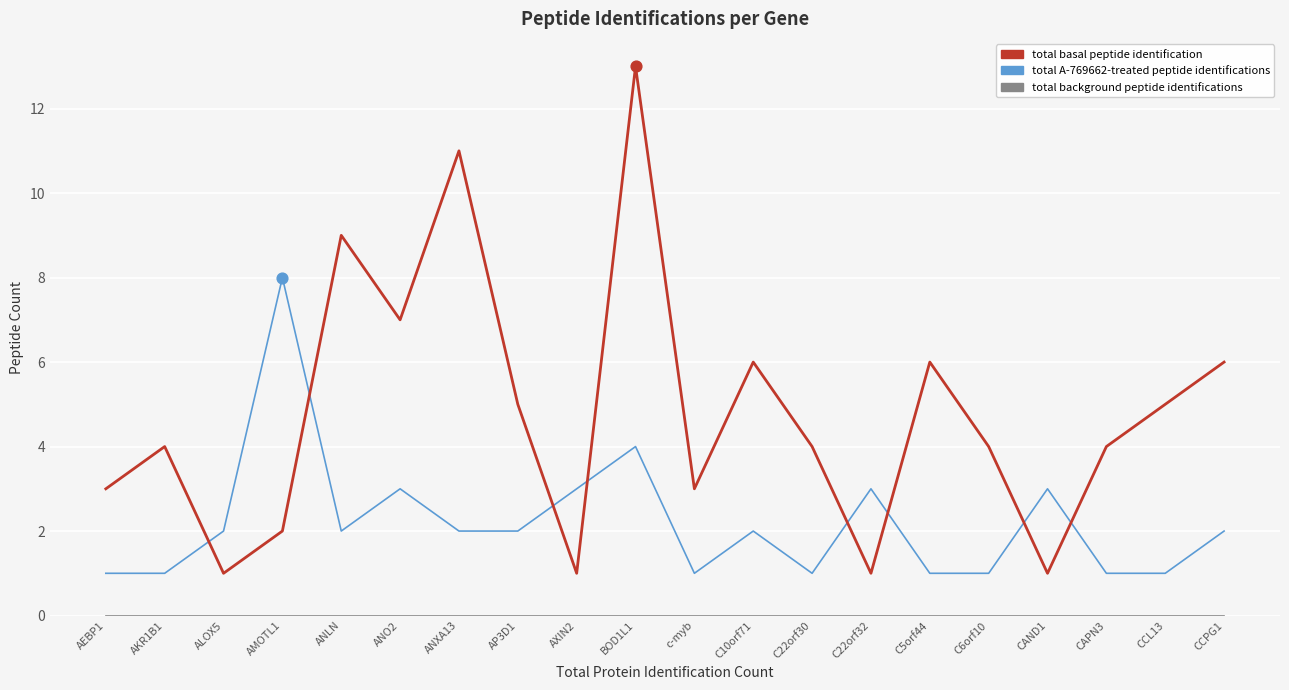

Which series has the widest spread of values?

total basal peptide identification